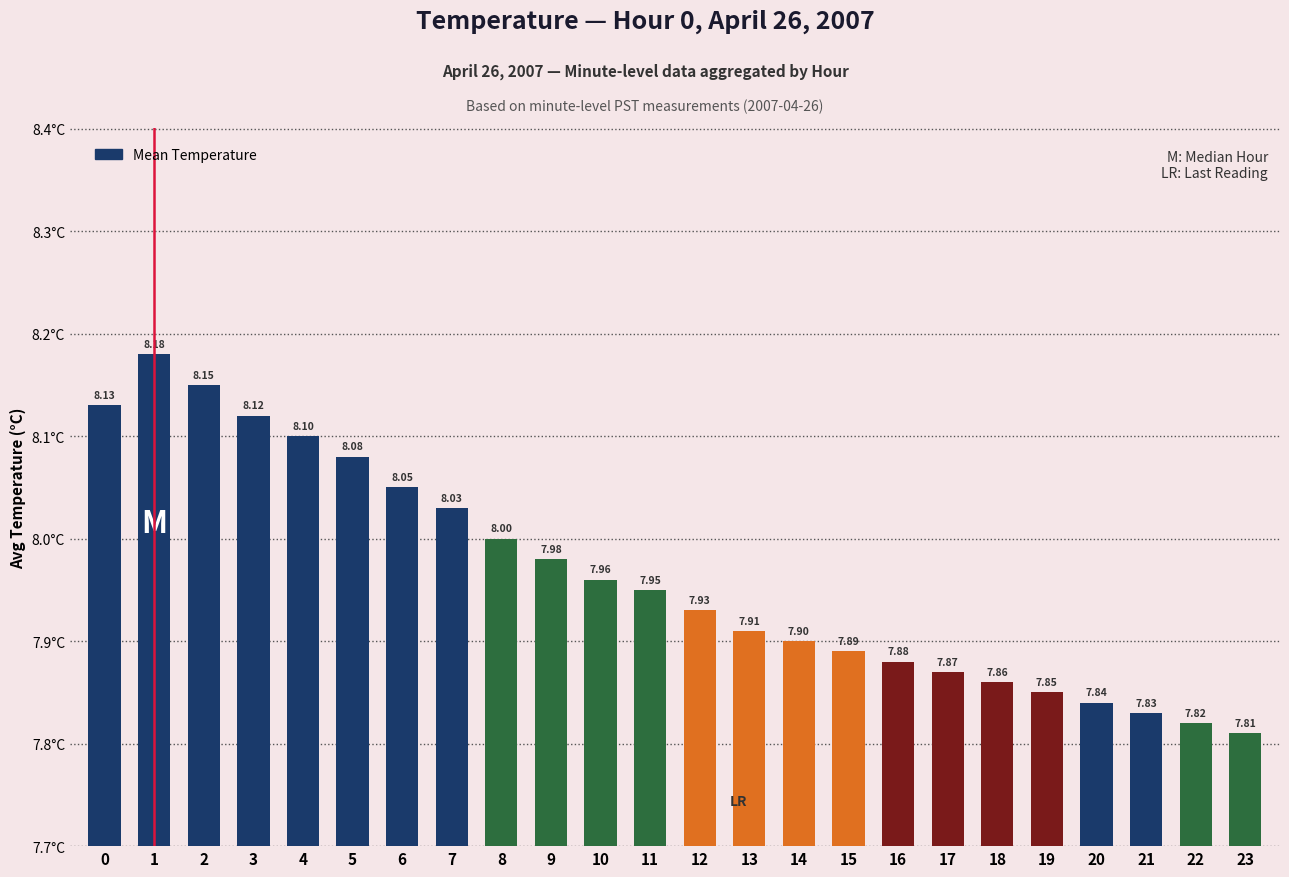

Rank the categories by value from lowest to highest.

23, 22, 21, 20, 19, 18, 17, 16, 15, 14, 13, 12, 11, 10, 9, 8, 7, 6, 5, 4, 3, 0, 2, 1